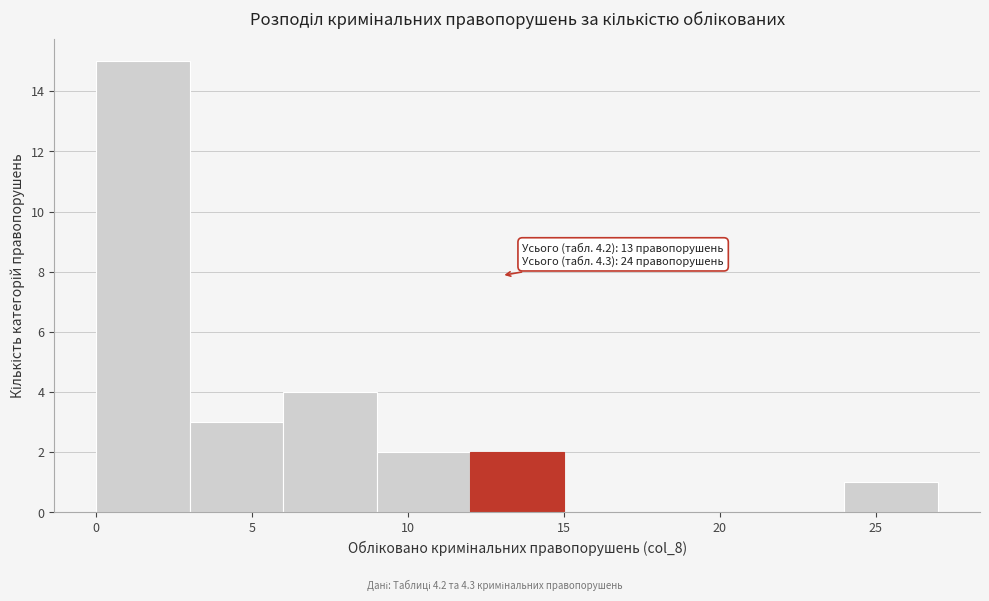

Over which range of the x-axis is the bar tallest?

0 to 3